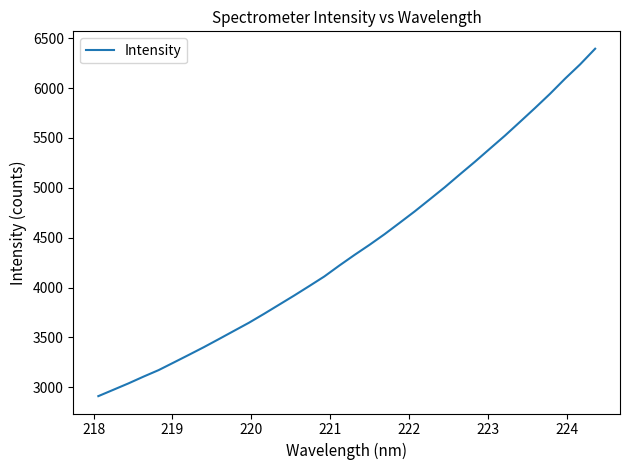

What is the minimum value shown in the chart?

2911.8